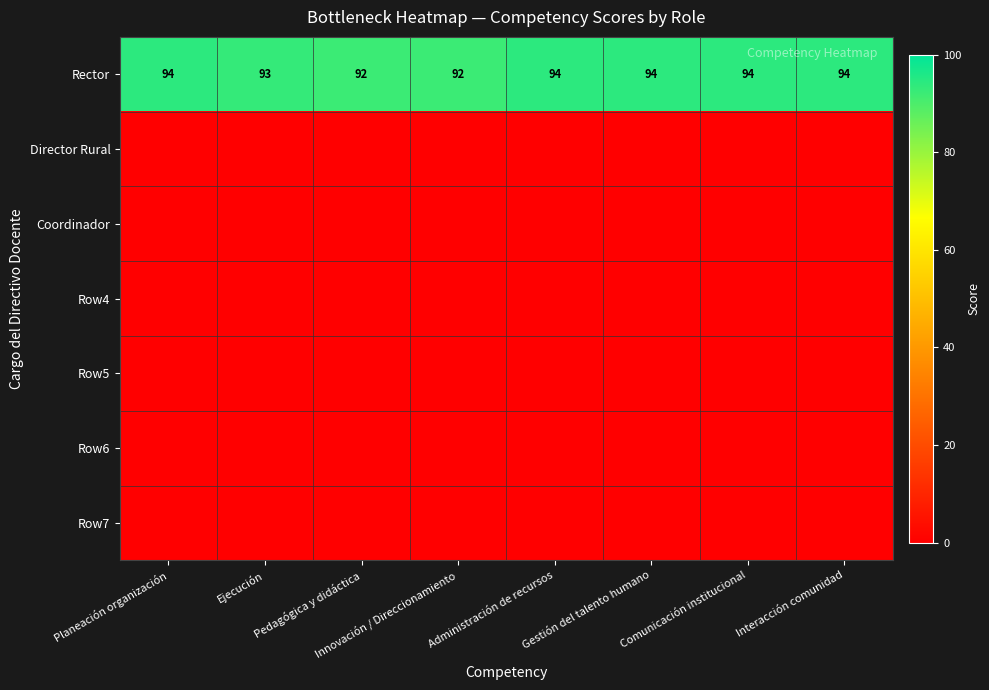

The value of Rector at Pedagógica y didáctica is 19. True or false?

False